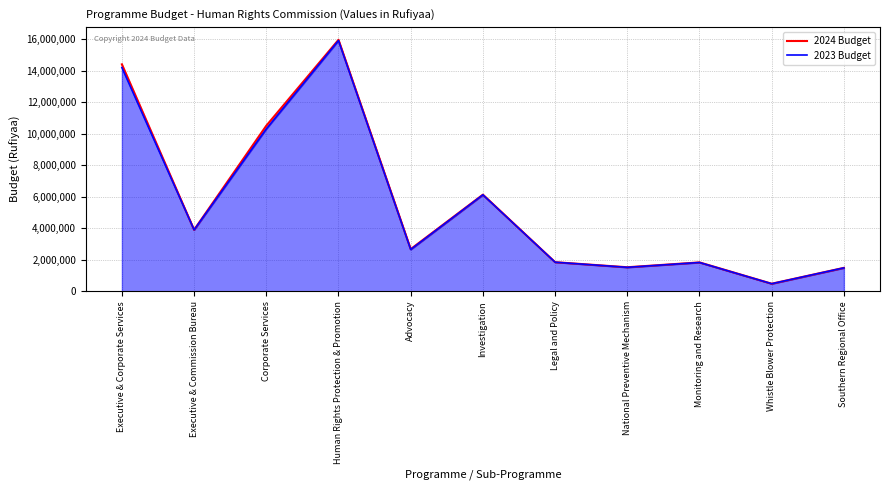

List the series in order of their peak value, lowest first.

2023 Budget, 2024 Budget